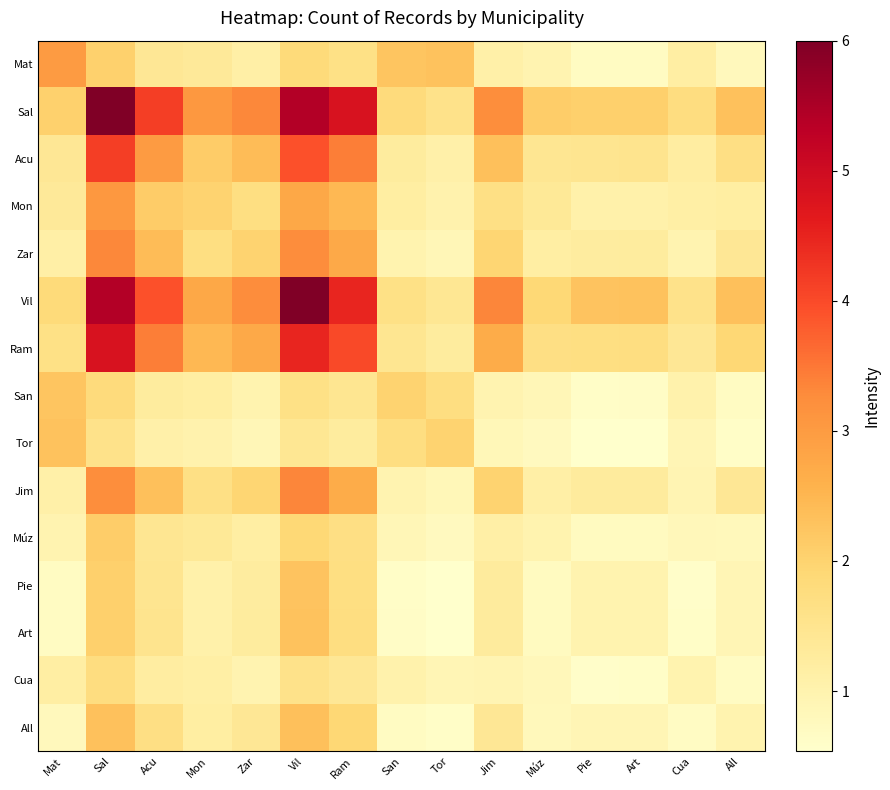

Rank the series at Vil from highest to lowest value.

Vil, Sal, Ram, Acu, Jim, Zar, Mon, All, Art, Pie, Múz, Mat, San, Cua, Tor